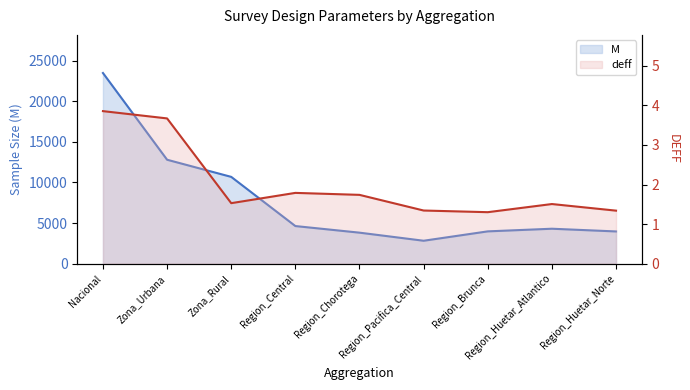

Which category has the lowest value in the M series?

Region_Pacifica_Central